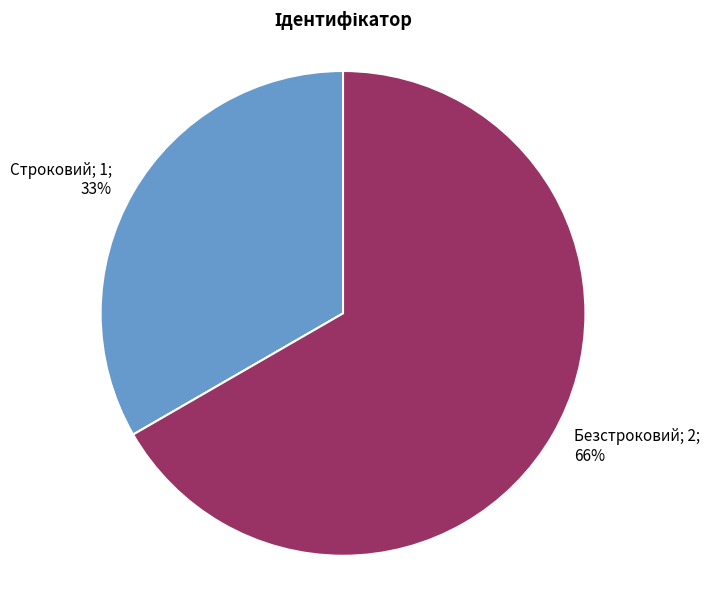

Which slice is the smallest?

Строковий